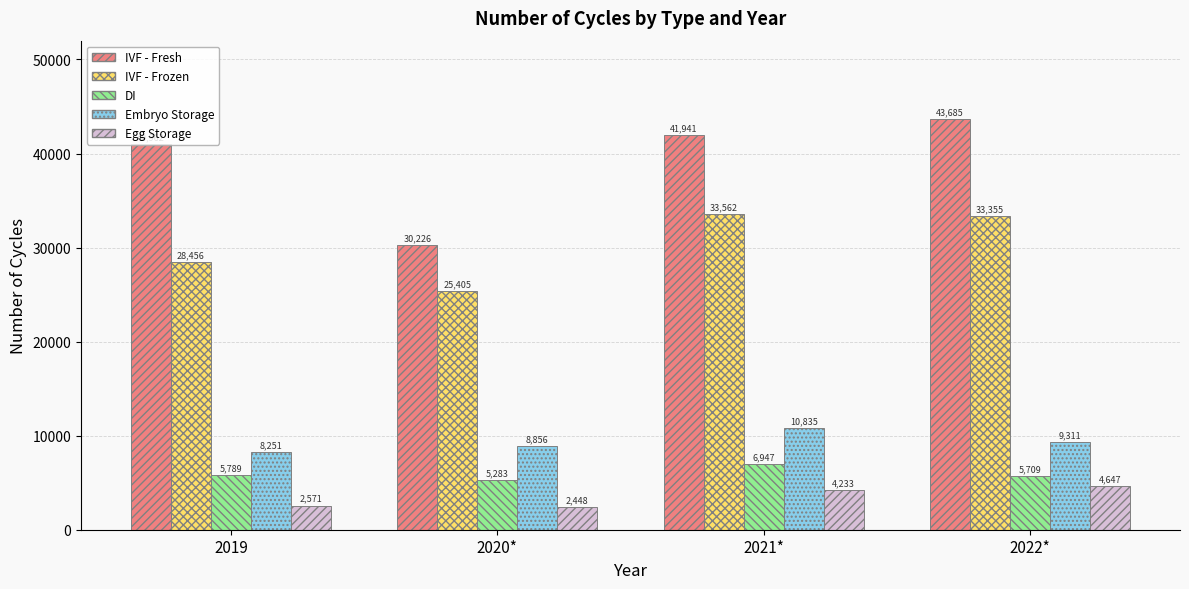

What is the greatest value displayed?

43685